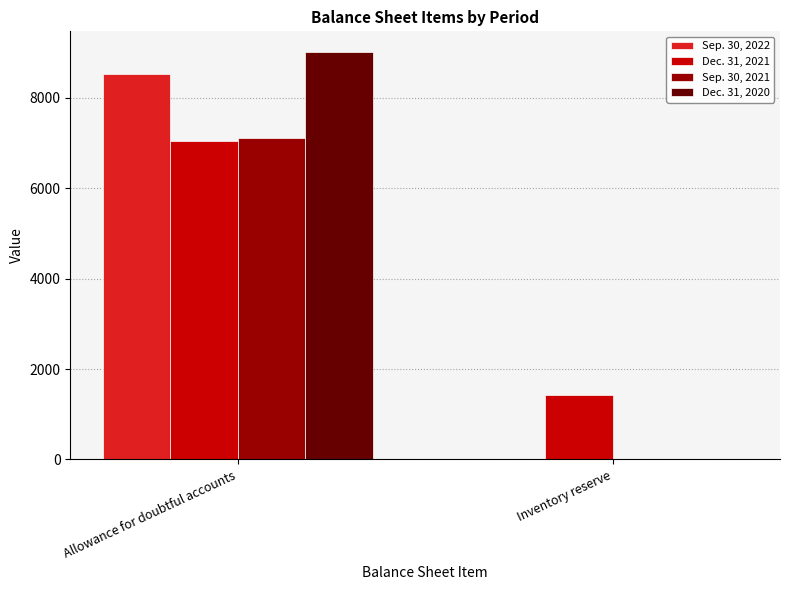

Which series has the widest spread of values?

Dec. 31, 2020